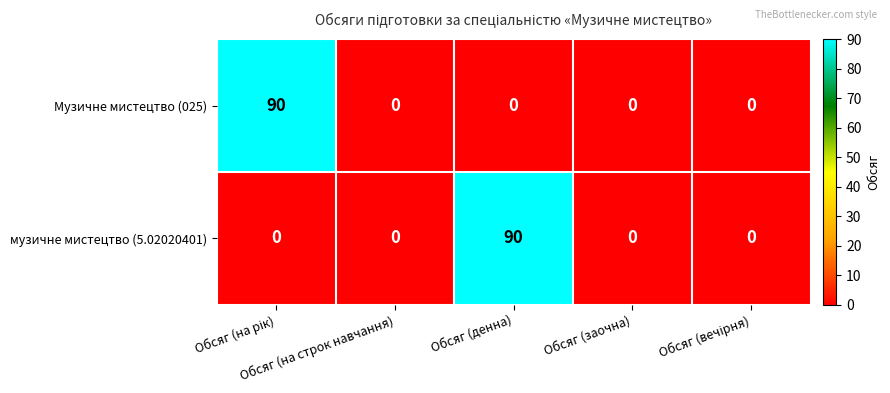

How many categories are shown in the chart?

5